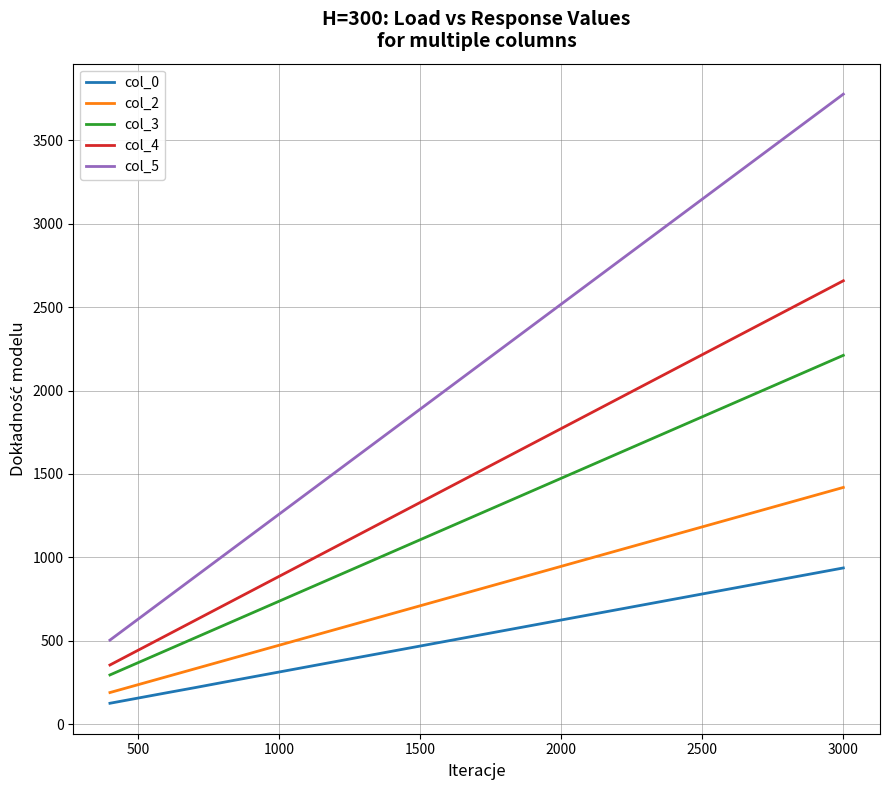

Reading right to left, extract all data points from this chart.

col_0: 936.2	811.4	717.8	624.2	561.7	499.3	436.9	374.9	343.7	312.4	281.2	249.9	218.2	187.4	156.2	125.0
col_2: 1419.0	1229.8	1087.9	946.0	851.4	756.8	662.2	567.6	520.3	473.0	425.7	378.4	331.1	283.8	236.5	189.2
col_3: 2211.0	1916.2	1695.1	1474.0	1326.6	1179.2	1031.8	884.4	810.7	737.0	663.3	589.6	515.9	442.2	368.5	294.8
col_4: 2658.0	2303.6	2037.8	1772.0	1594.8	1417.6	1240.4	1063.2	974.6	886.0	797.4	708.8	620.2	531.6	443.0	354.4
col_5: 3777.0	3273.4	2895.7	2518.0	2266.2	2014.4	1762.6	1510.8	1384.9	1259.0	1133.1	1007.2	881.3	755.4	629.5	503.6